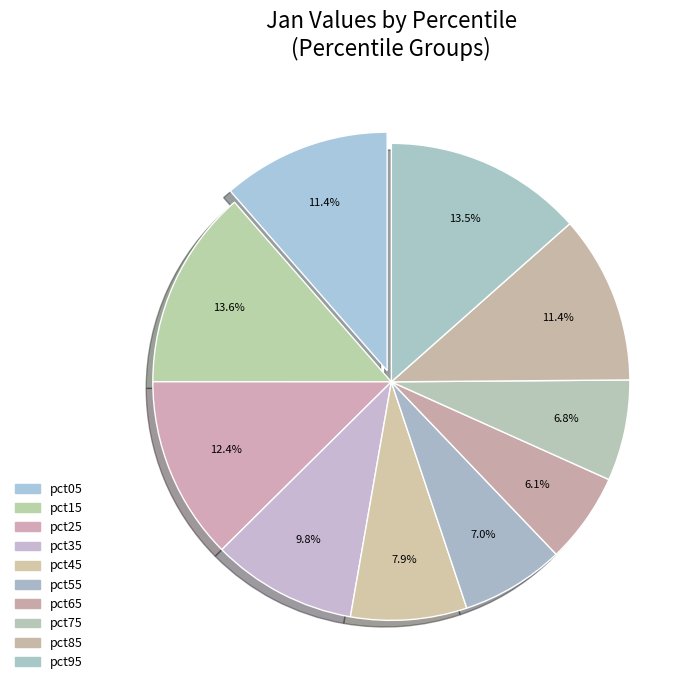

What portion of the pie excludes pct75?

93.2%